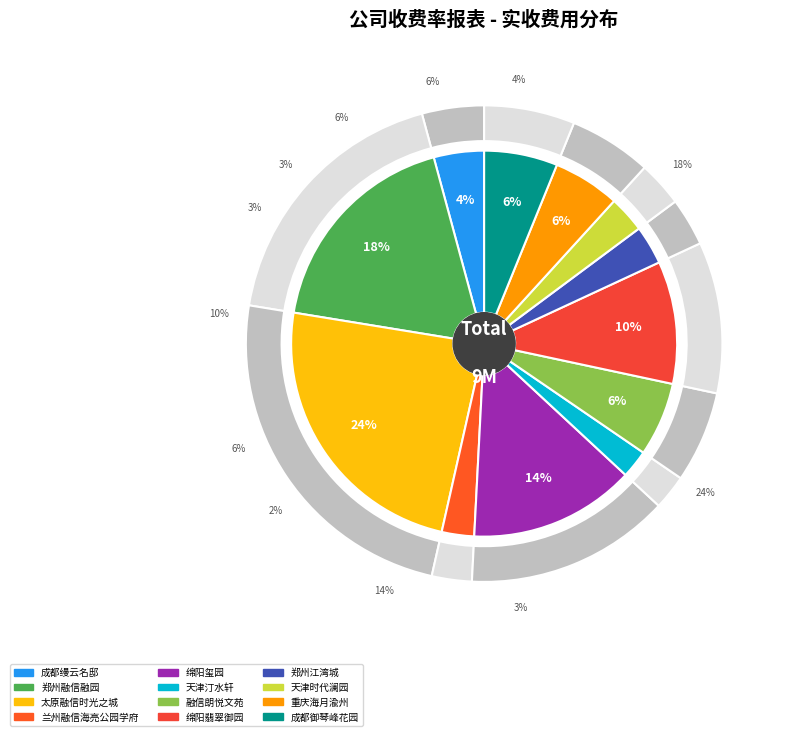

Is the sum of 郑州江湾城 and 成都御琴峰花园 greater than half?

No